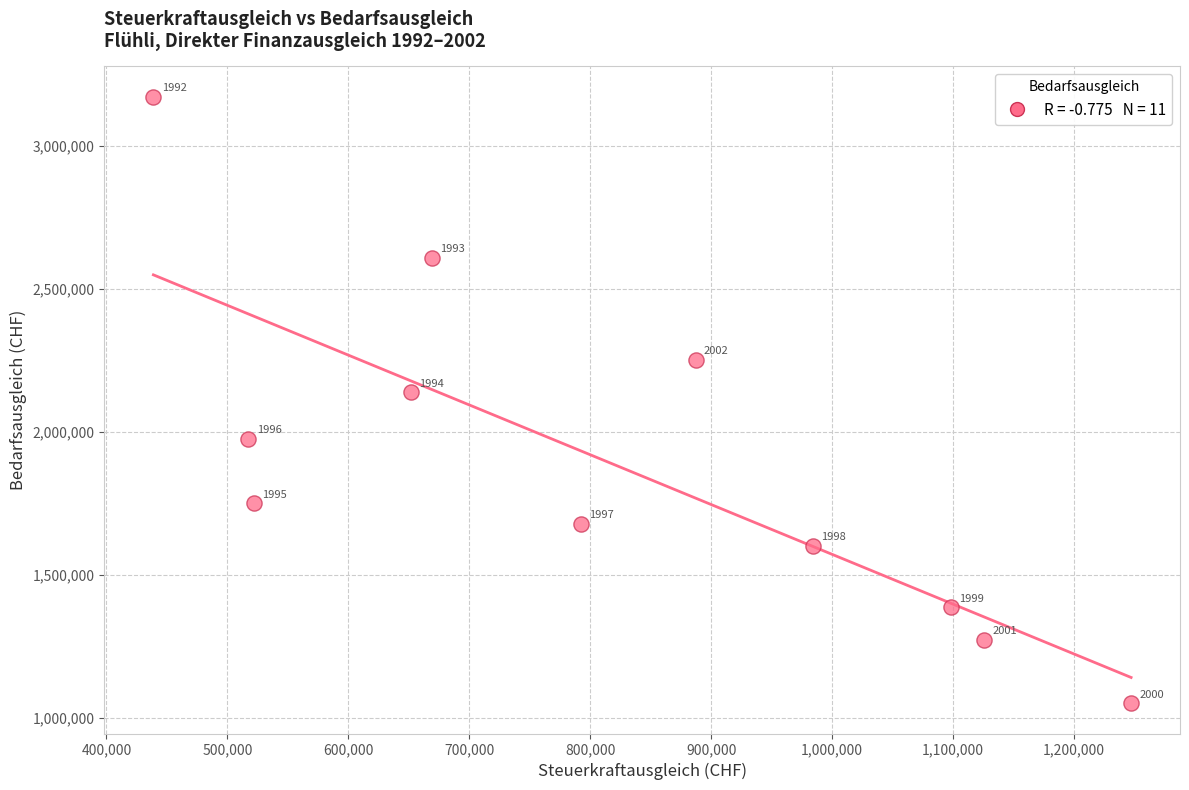

What is the range of X values (max minus min)?

808312